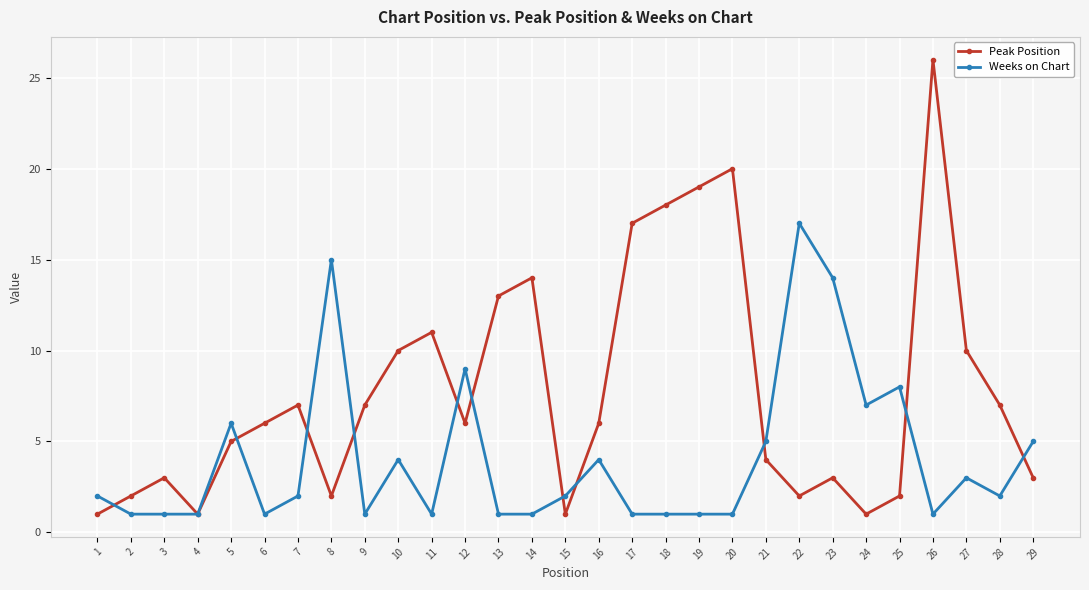

What is the total value across all series at 29?

8